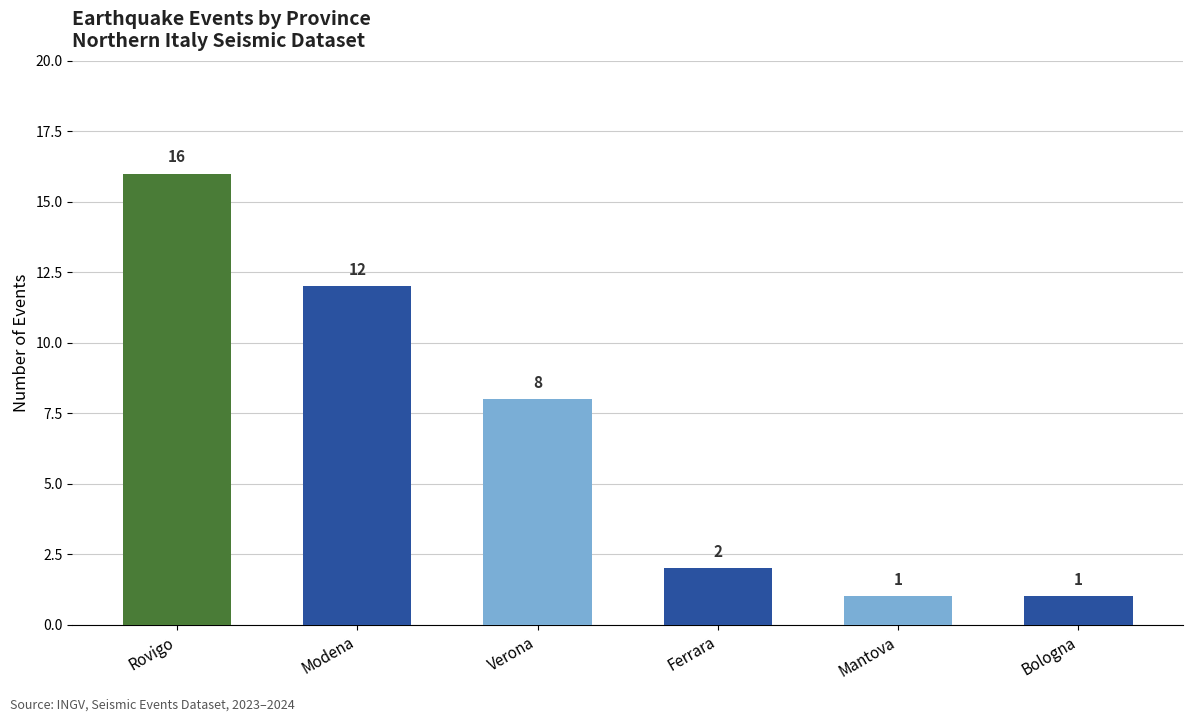

The value at Bologna is 2. True or false?

False